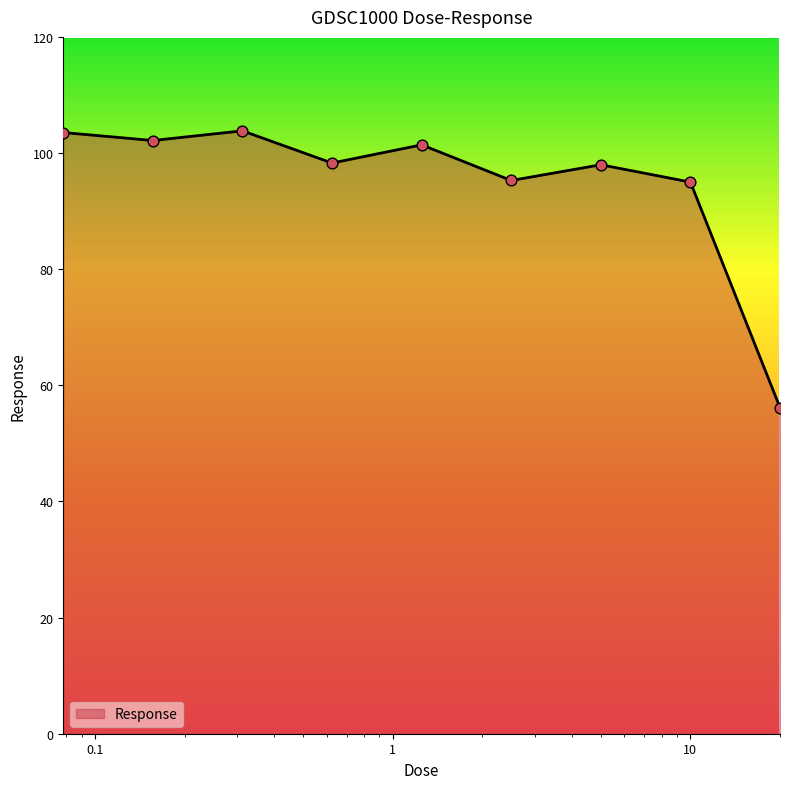

What is the maximum value shown in the chart?

103.8